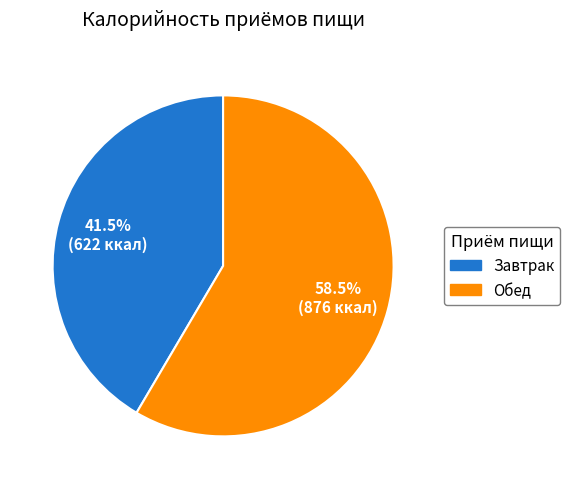

What is the largest slice in the pie chart?

Обед